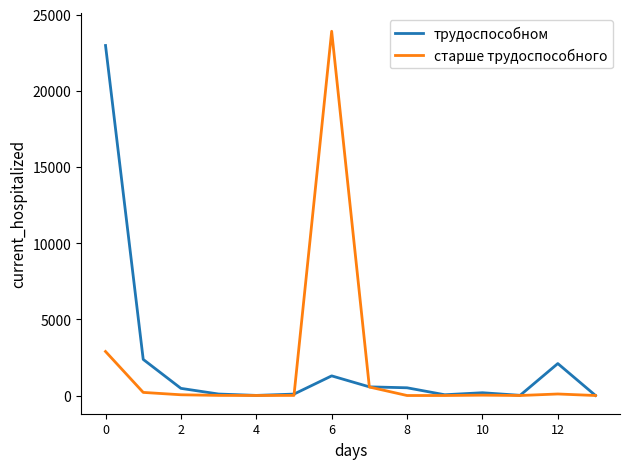

How many lines are shown in the chart?

2